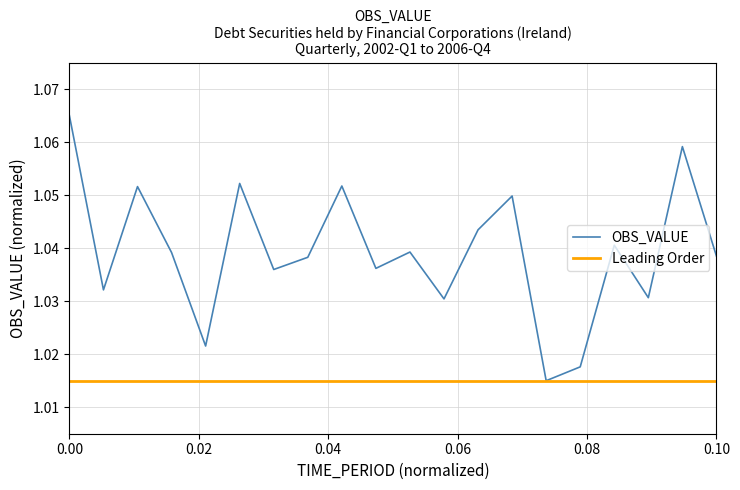

Reading left to right, list all the values displayed in this chart.

1.1	1.0	1.1	1.0	1.0	1.1	1.0	1.0	1.1	1.0	1.0	1.0	1.0	1.0	1.0	1.0	1.0	1.0	1.1	1.0